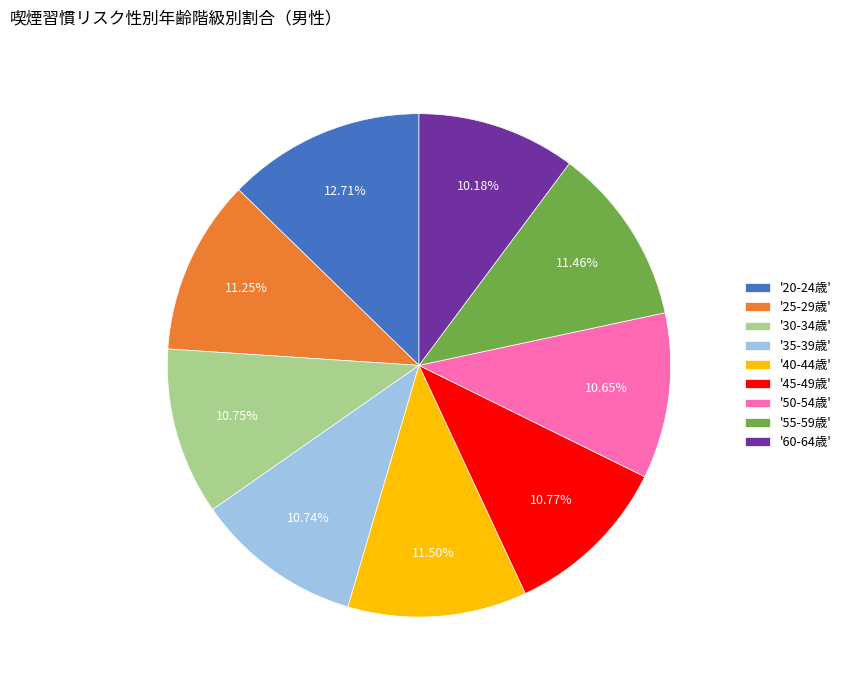

Combined, do '20-24歳' and '35-39歳' account for over 50%?

No